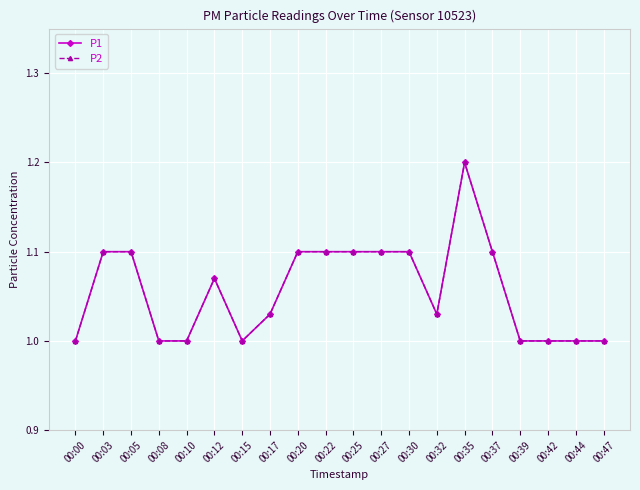

In P2, how many points are lower than both neighbors (excluding endpoints)?

2